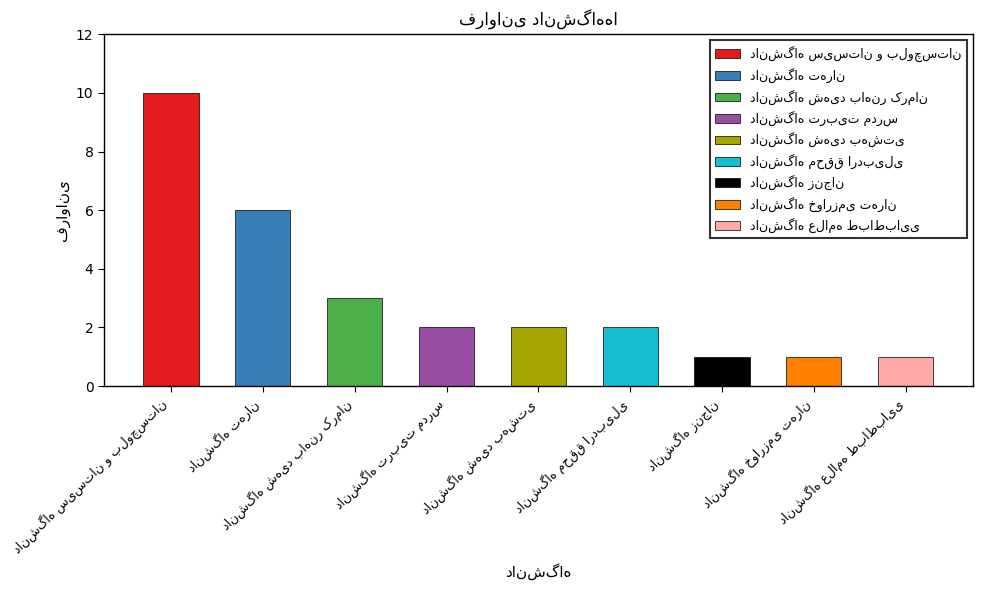

How many data points are above 2?

3